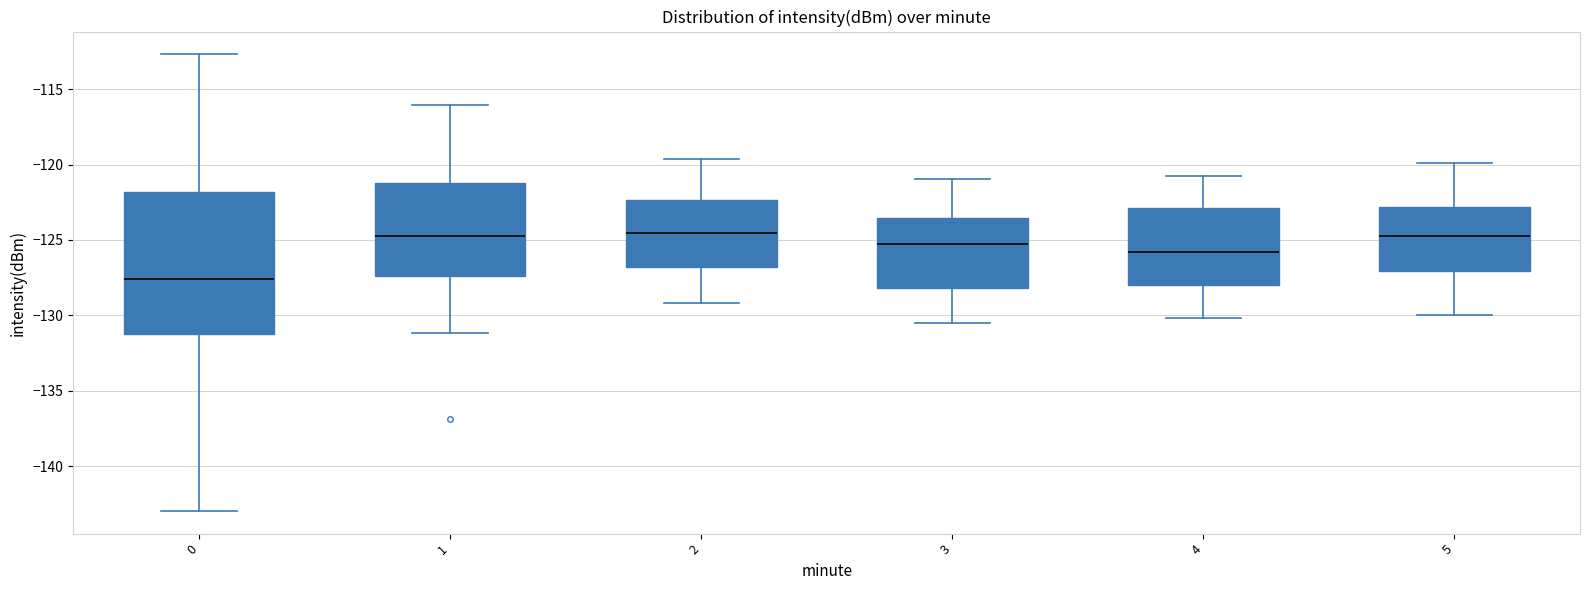

Reading left to right, transcribe this box plot: for each box, give where its median line is, the range the box spans, and where its two whiskers end, as read against the y-axis. The values are not printed on the chart, so give them approximately, as read against the axis.

0: median -127.5, box -131.0 to -122.0, whiskers -143.0 to -112.5
1: median -124.5, box -127.5 to -121.0, whiskers -131.0 to -116.0
2: median -124.5, box -127.0 to -122.5, whiskers -129.0 to -119.5
3: median -125.5, box -128.0 to -123.5, whiskers -130.5 to -121.0
4: median -126.0, box -128.0 to -123.0, whiskers -130.0 to -121.0
5: median -124.5, box -127.0 to -123.0, whiskers -130.0 to -120.0